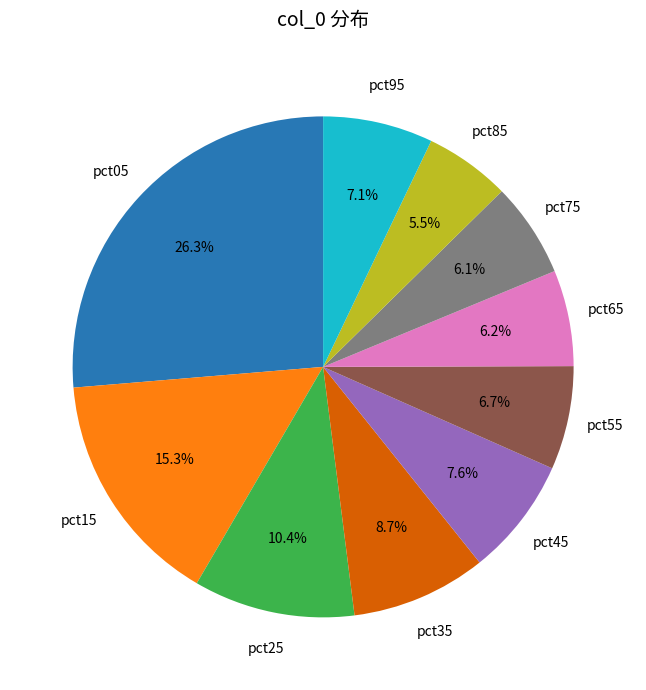

Is there a majority slice in this chart?

No